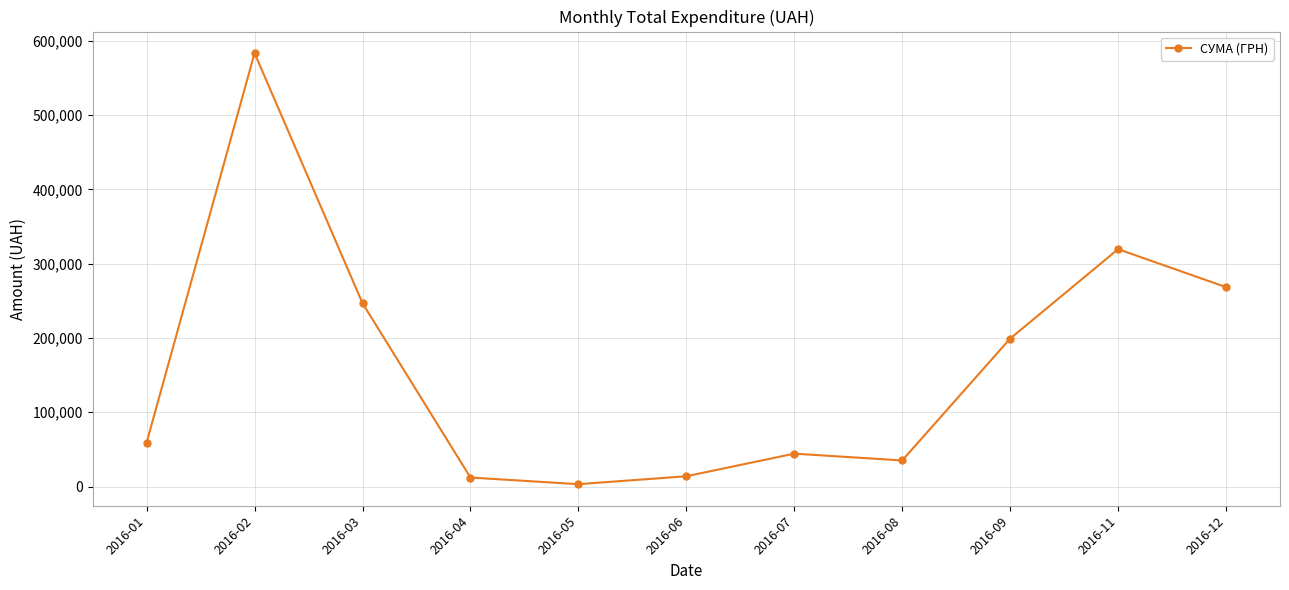

How many values are below 59222?

5